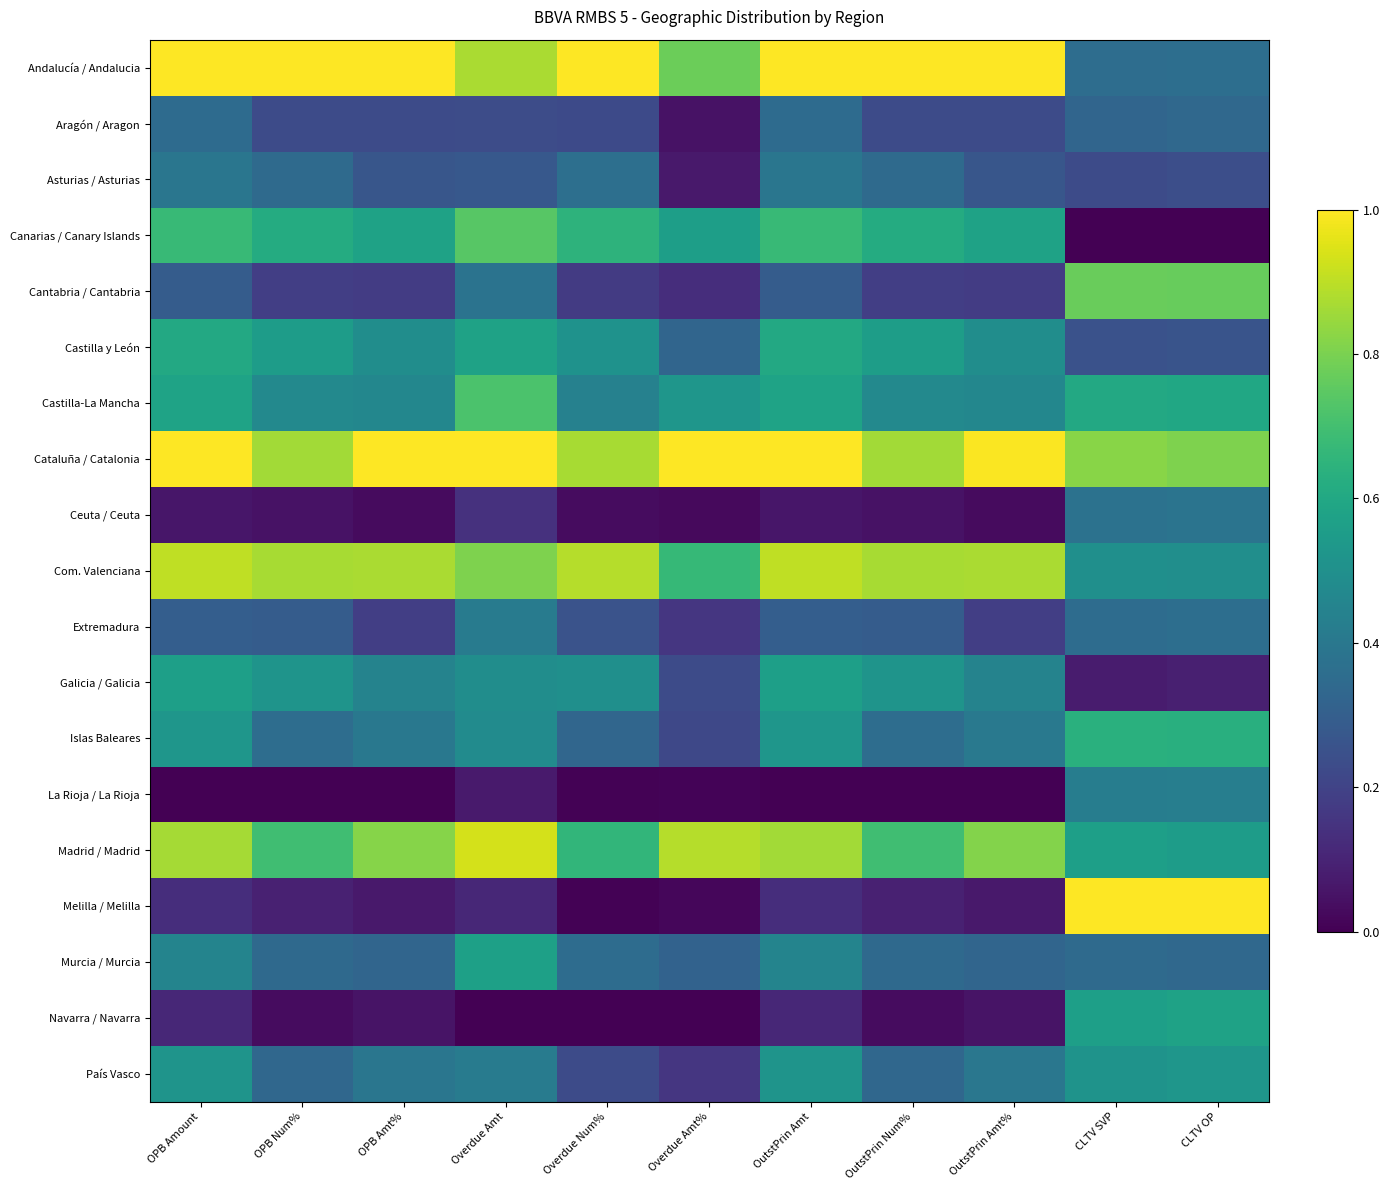

How many data points does each series have?

11